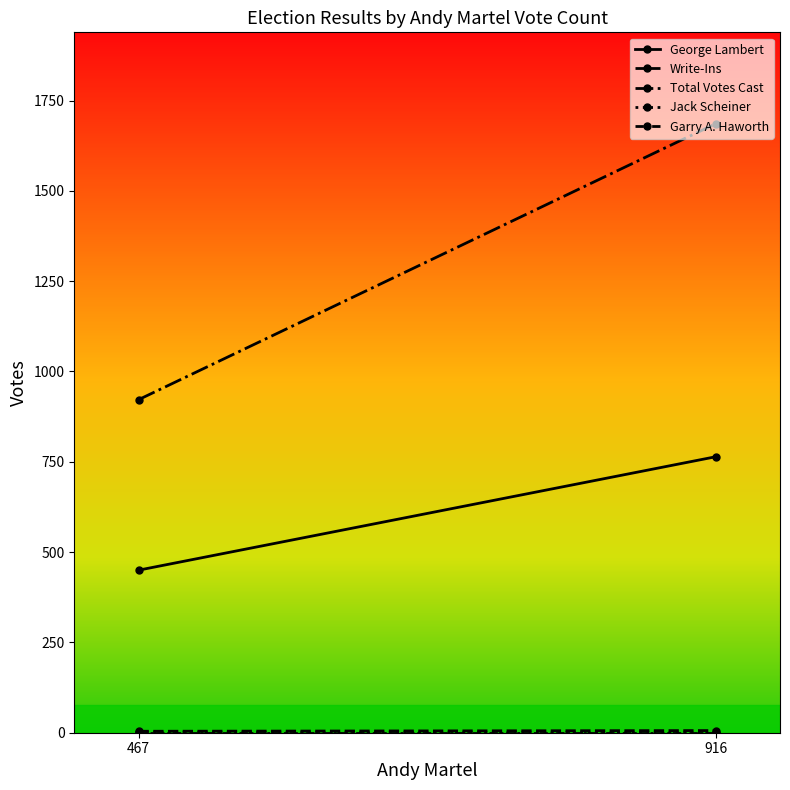

How many lines are shown in the chart?

5